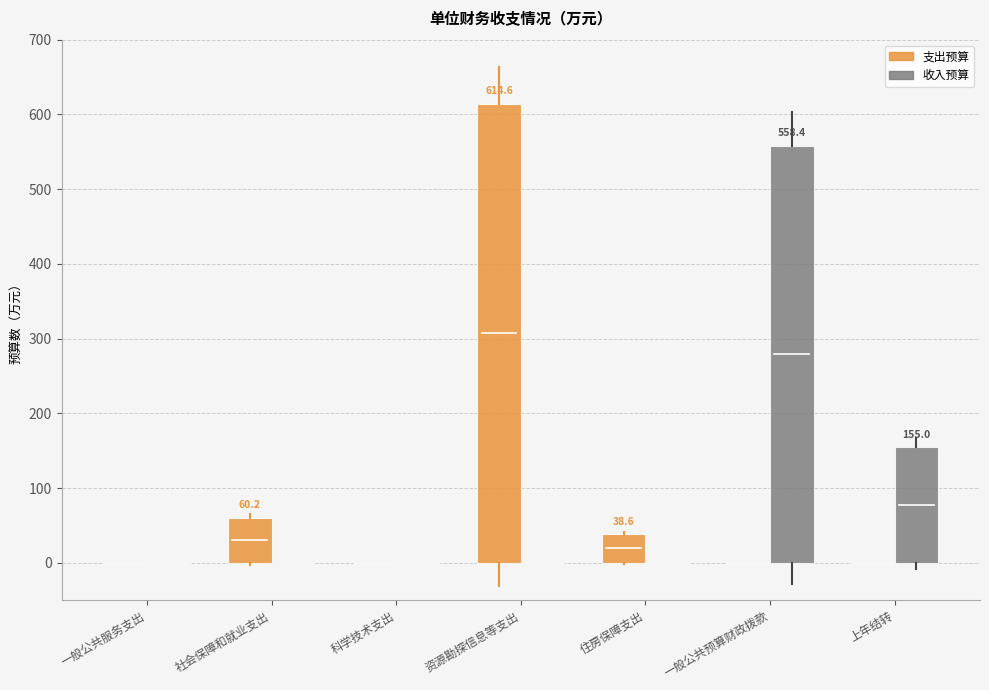

Reading left to right, extract all data points from this chart.

支出预算: 一般公共服务支出=0.0	社会保障和就业支出=60.2	科学技术支出=0.0	资源勘探信息等支出=614.6	住房保障支出=38.6	一般公共预算财政拨款=0.0	上年结转=0.0
收入预算: 一般公共服务支出=0.0	社会保障和就业支出=0.0	科学技术支出=0.0	资源勘探信息等支出=0.0	住房保障支出=0.0	一般公共预算财政拨款=558.4	上年结转=155.0